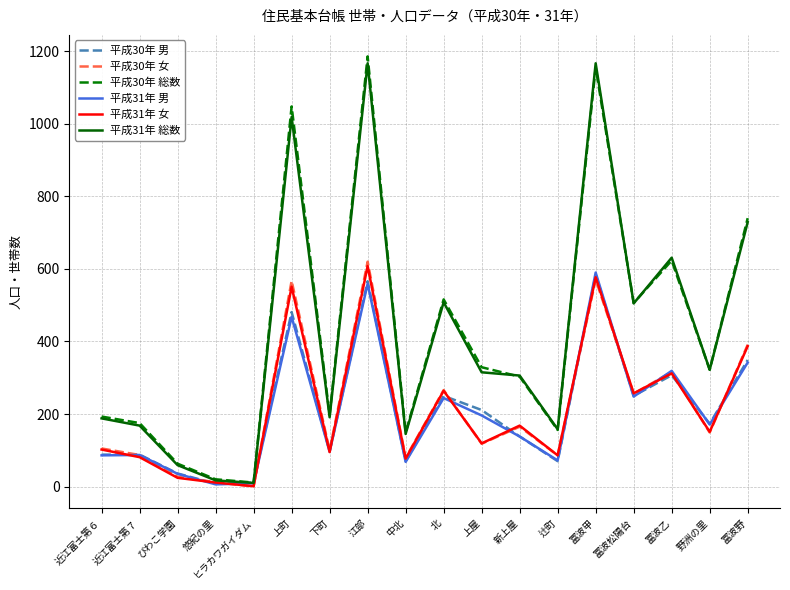

At which label is 平成31年 総数 closest to 588?

冨波乙